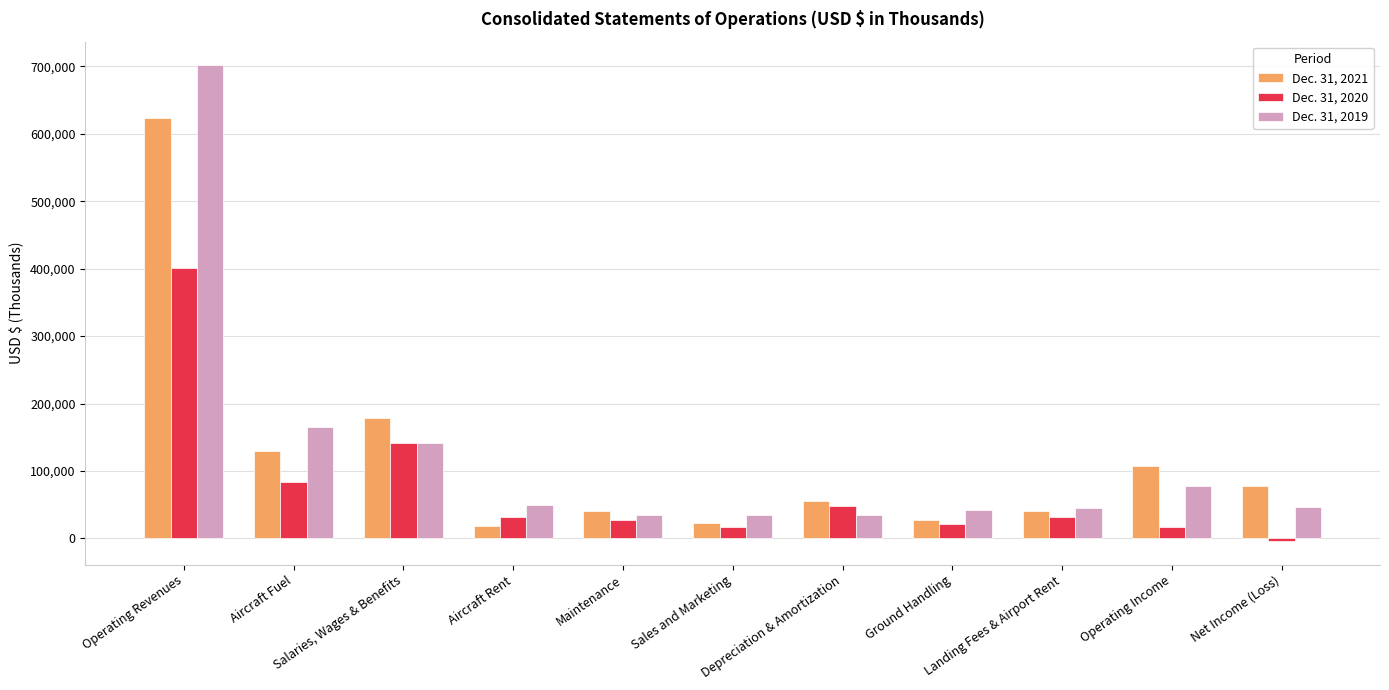

What is the difference between the Dec. 31, 2021 values at Landing Fees & Airport Rent and Maintenance?

631